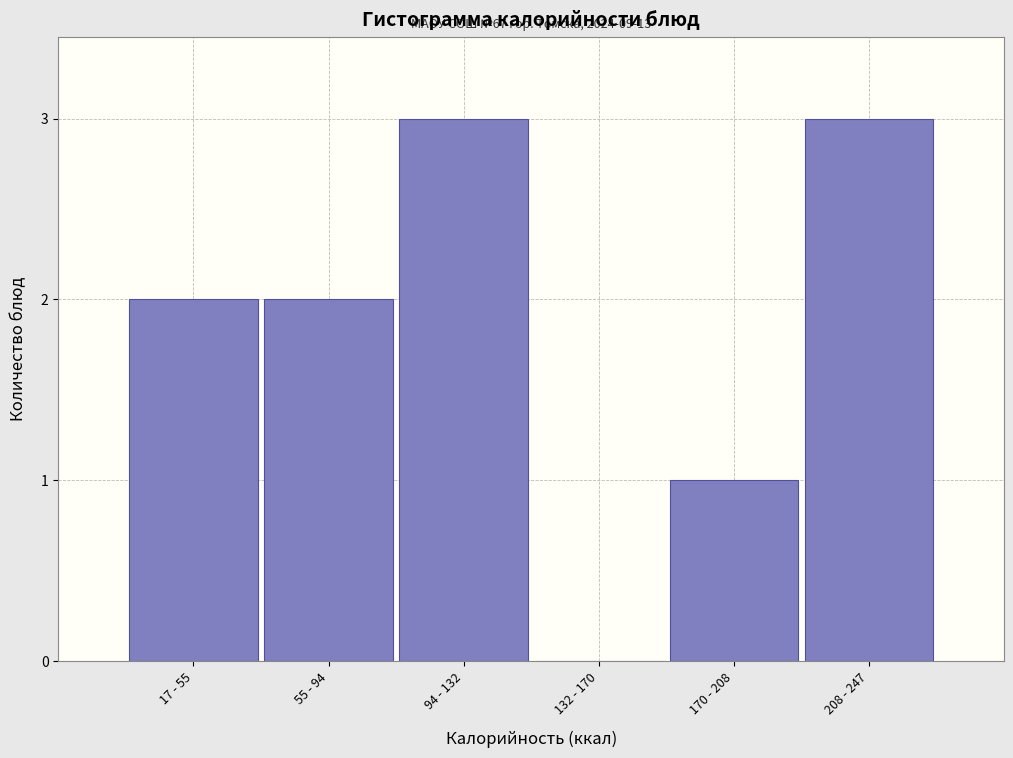

Reading left to right, what are all the values shown in this chart?

17 - 55=2	55 - 94=2	94 - 132=3	132 - 170=0	170 - 208=1	208 - 247=3